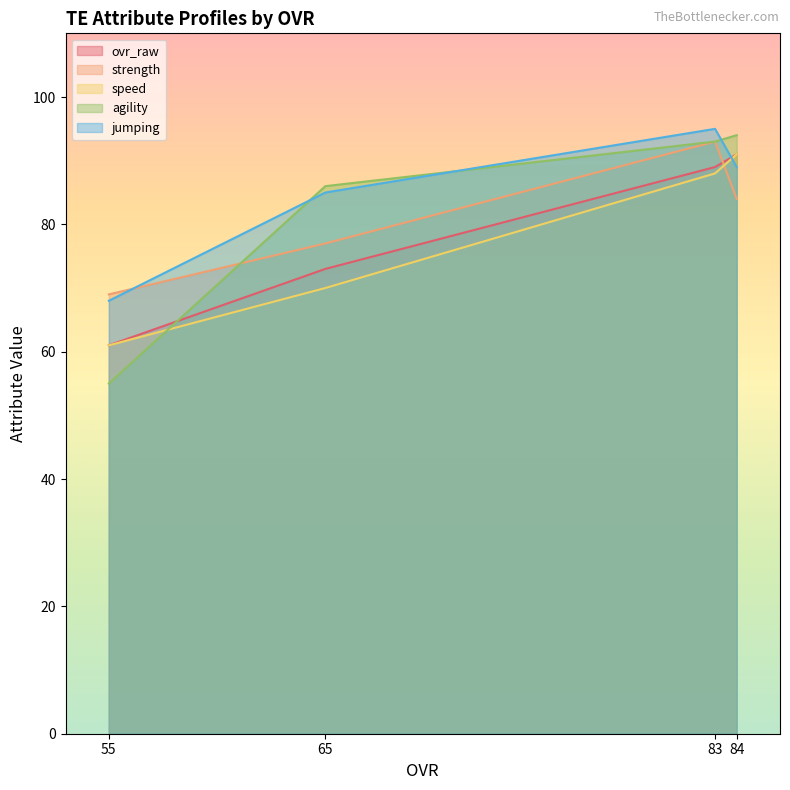

True or false: speed and strength intersect in this chart.

True